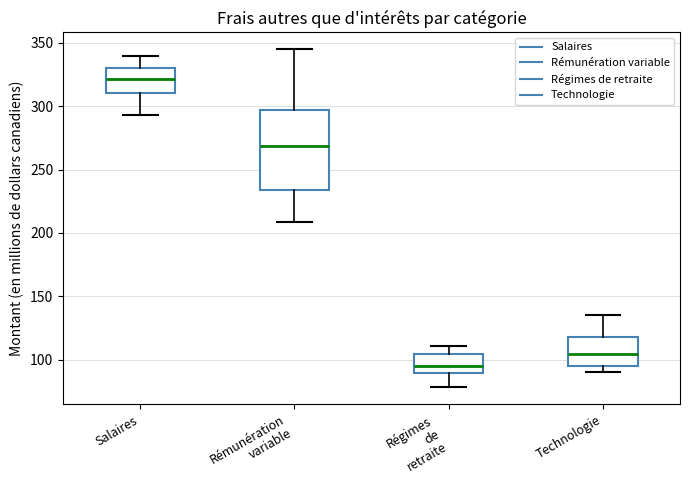

Reading left to right, transcribe this box plot: for each box, give where its median line is, the range the box spans, and where its two whiskers end, as read against the y-axis. The values are not printed on the chart, so give them approximately, as read against the axis.

Salaires: median 320, box 310 to 330, whiskers 295 to 340
Rémunération variable: median 270, box 235 to 295, whiskers 210 to 345
Régimes de retraite: median 95, box 90 to 105, whiskers 80 to 110
Technologie: median 105, box 95 to 120, whiskers 90 to 135